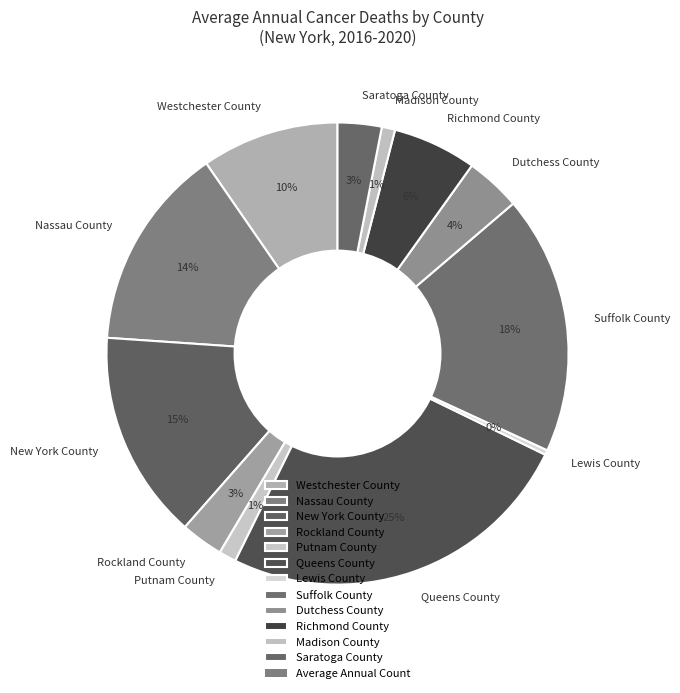

Is there any slice that represents more than half of the pie?

No